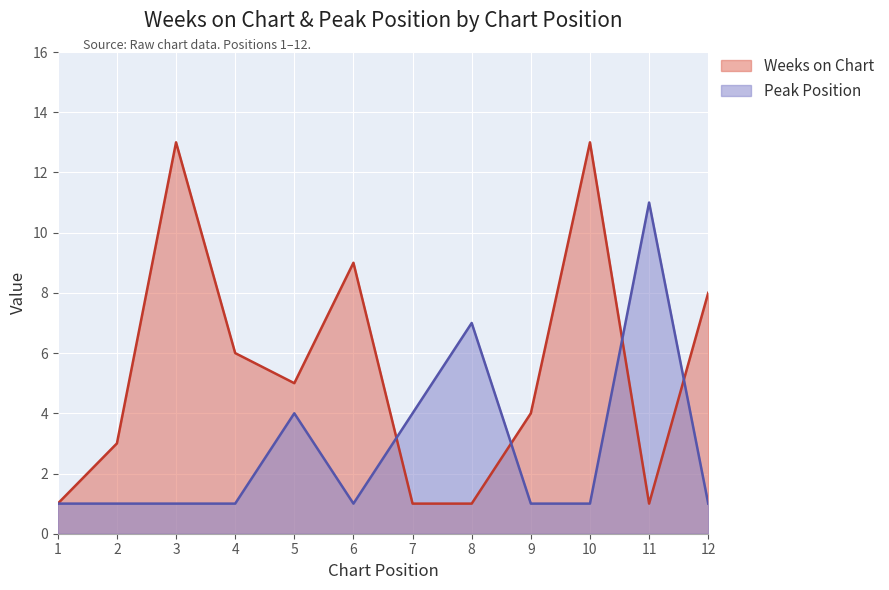

Reading left to right, what are all the values shown in this chart?

Weeks on Chart: 1	3	13	6	5	9	1	1	4	13	1	8
Peak Position: 1	1	1	1	4	1	4	7	1	1	11	1